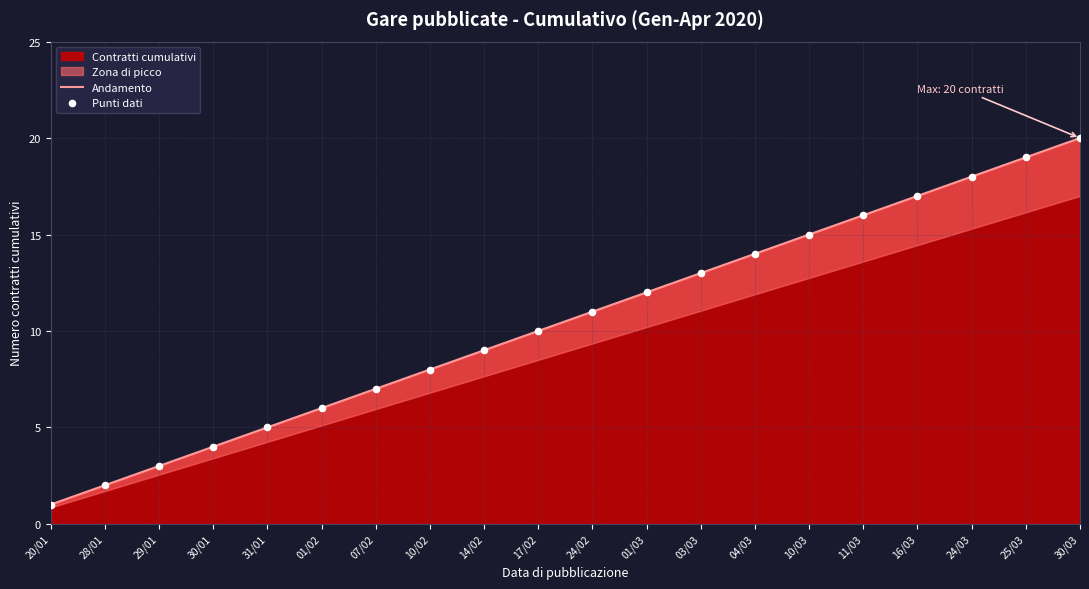

Which series has the largest total across all categories?

Andamento